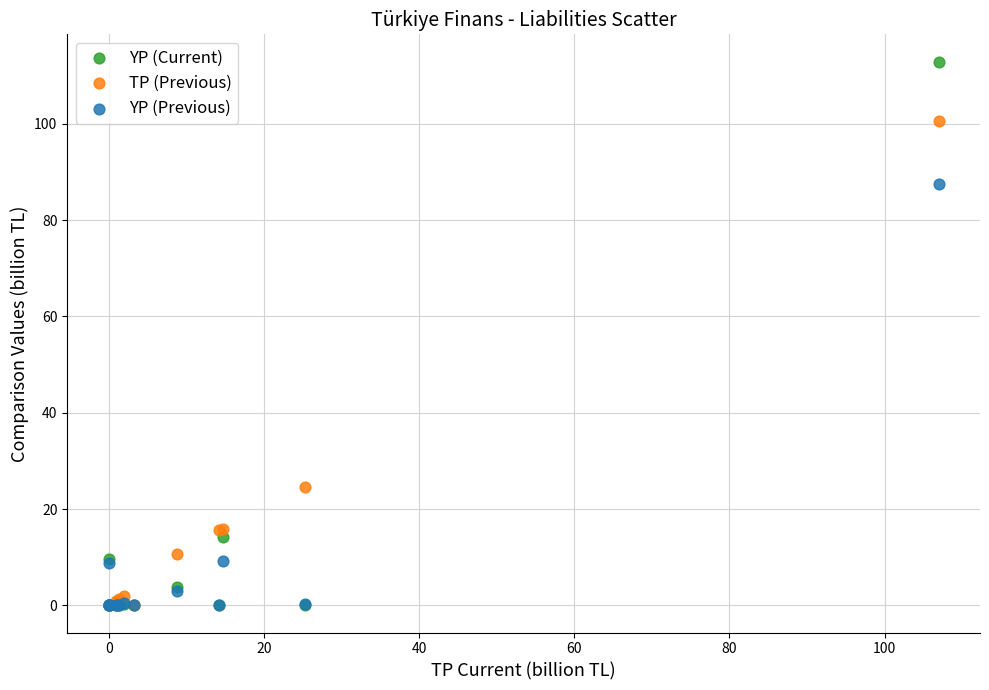

In the TP (Previous) series, what Y value is closest to 50?

24.7